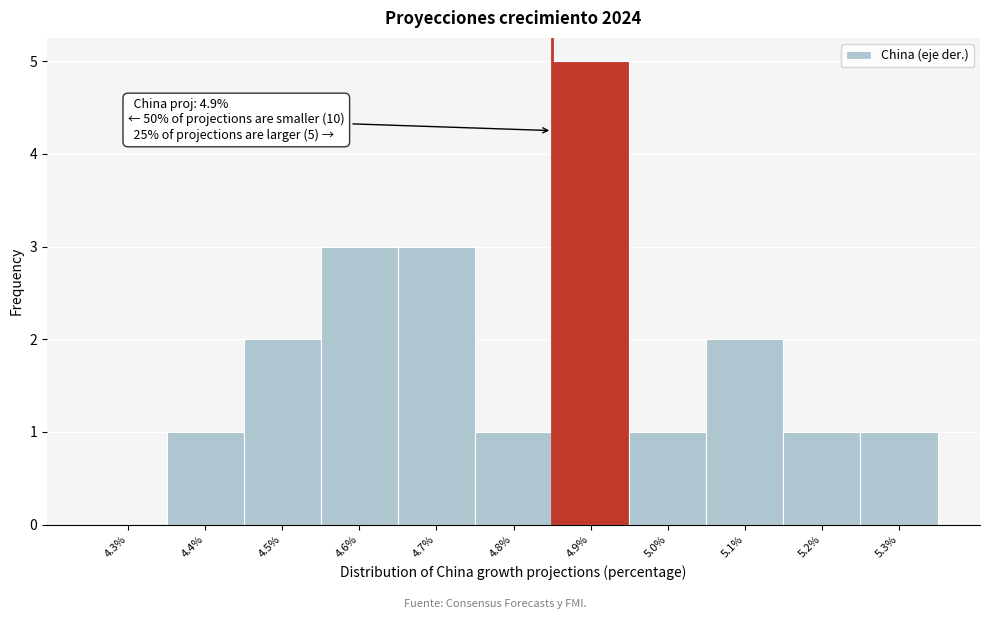

Reading left to right, list all the values displayed in this chart.

4.3%=0	4.4%=1	4.5%=2	4.6%=3	4.7%=3	4.8%=1	4.9%=5	5.0%=1	5.1%=2	5.2%=1	5.3%=1